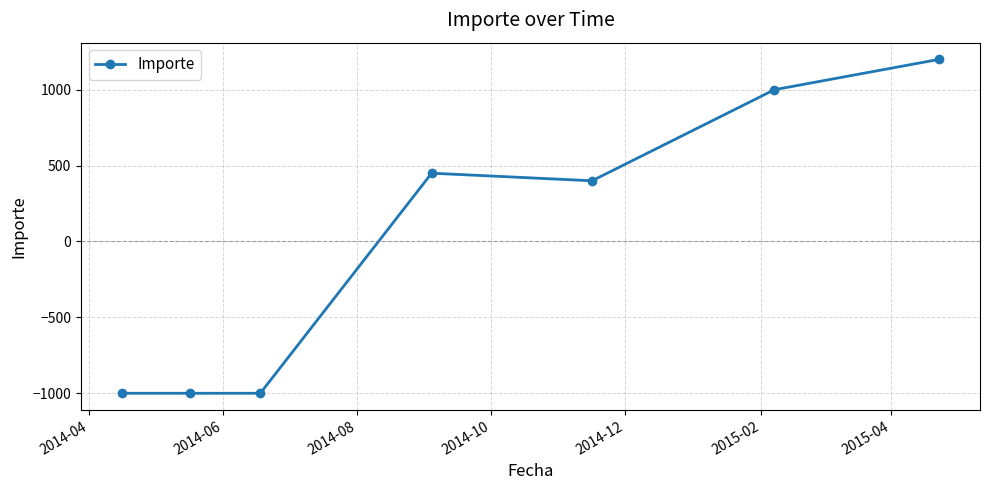

What is the value of the 4th point from the left?

450